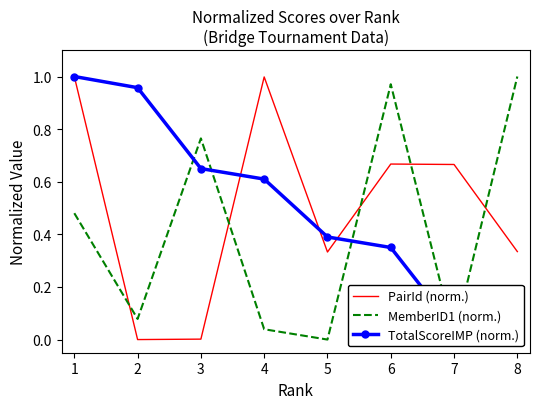

What is the difference between the MemberID1 (norm.) values at 3 and 4?

0.7